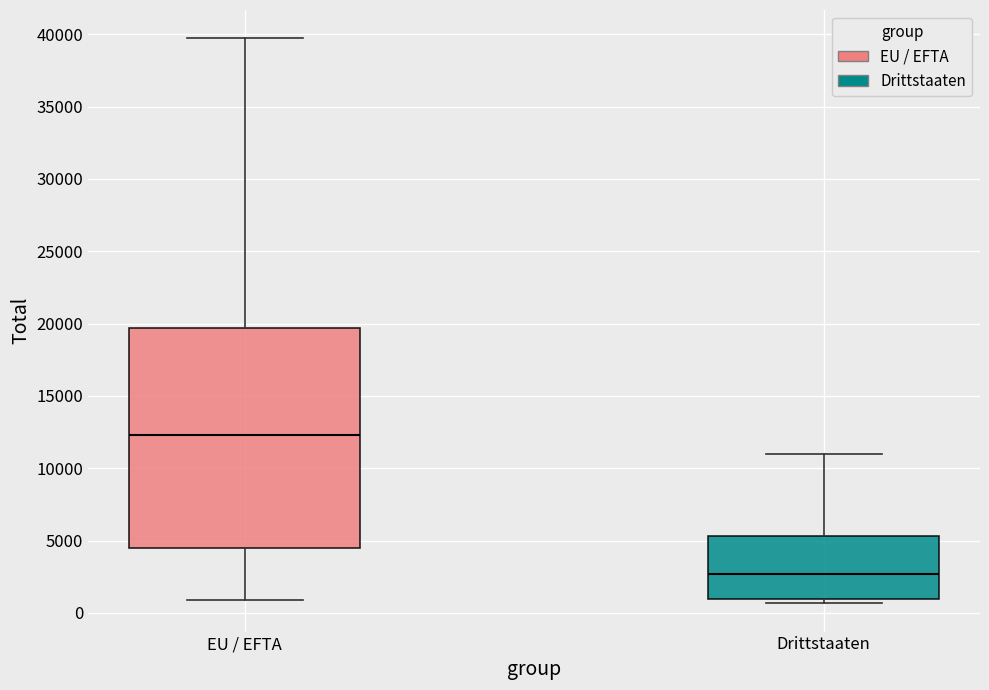

Which box has the lowest median line?

Drittstaaten